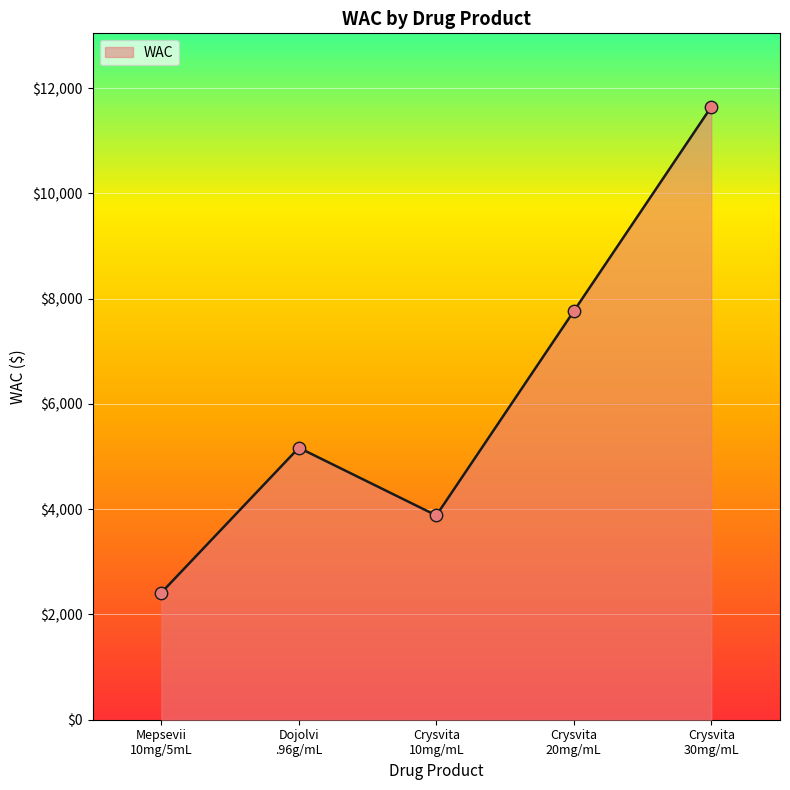

Between Crysvita
10mg/mL and Crysvita
30mg/mL, which is larger?

Crysvita
30mg/mL